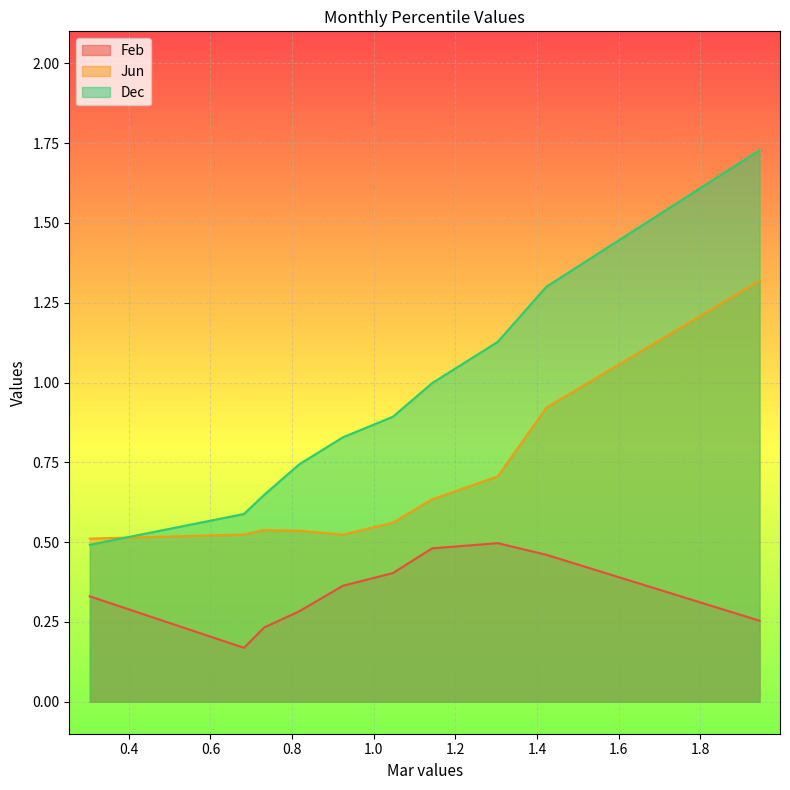

What is the total value across all series at pct45?

1.9